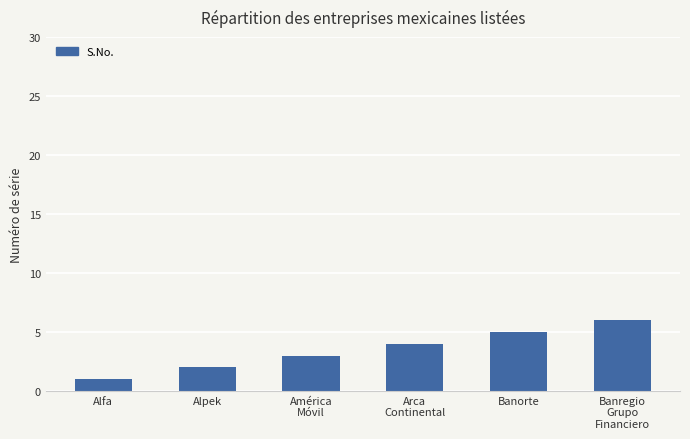

Rank the categories by value from lowest to highest.

Alfa, Alpek, América
Móvil, Arca
Continental, Banorte, Banregio
Grupo
Financiero